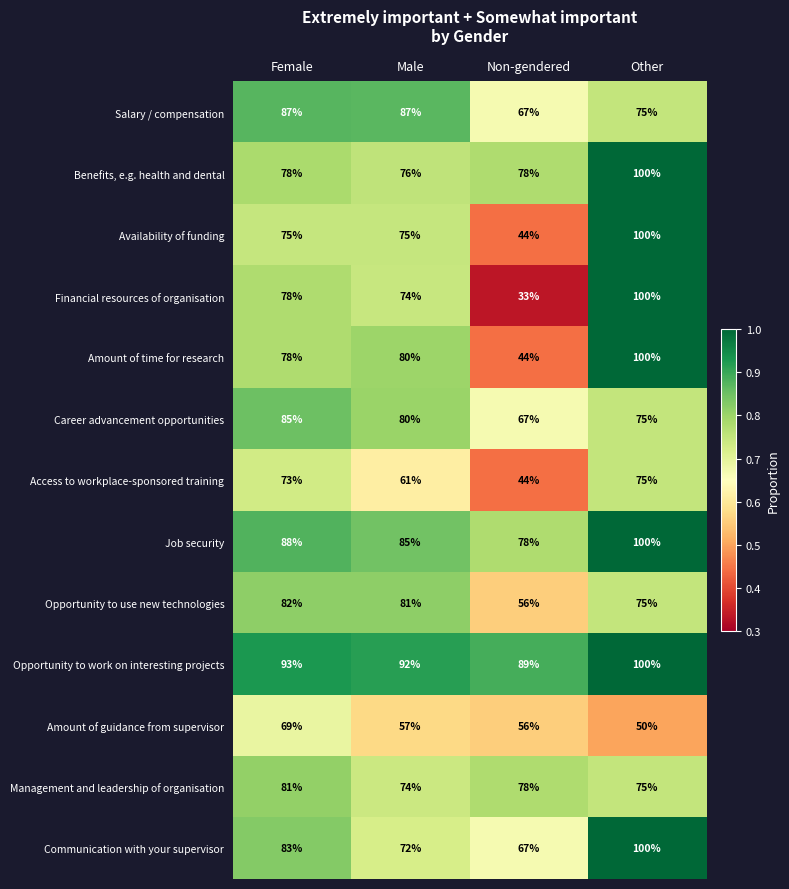

Count the number of data series in this chart.

13